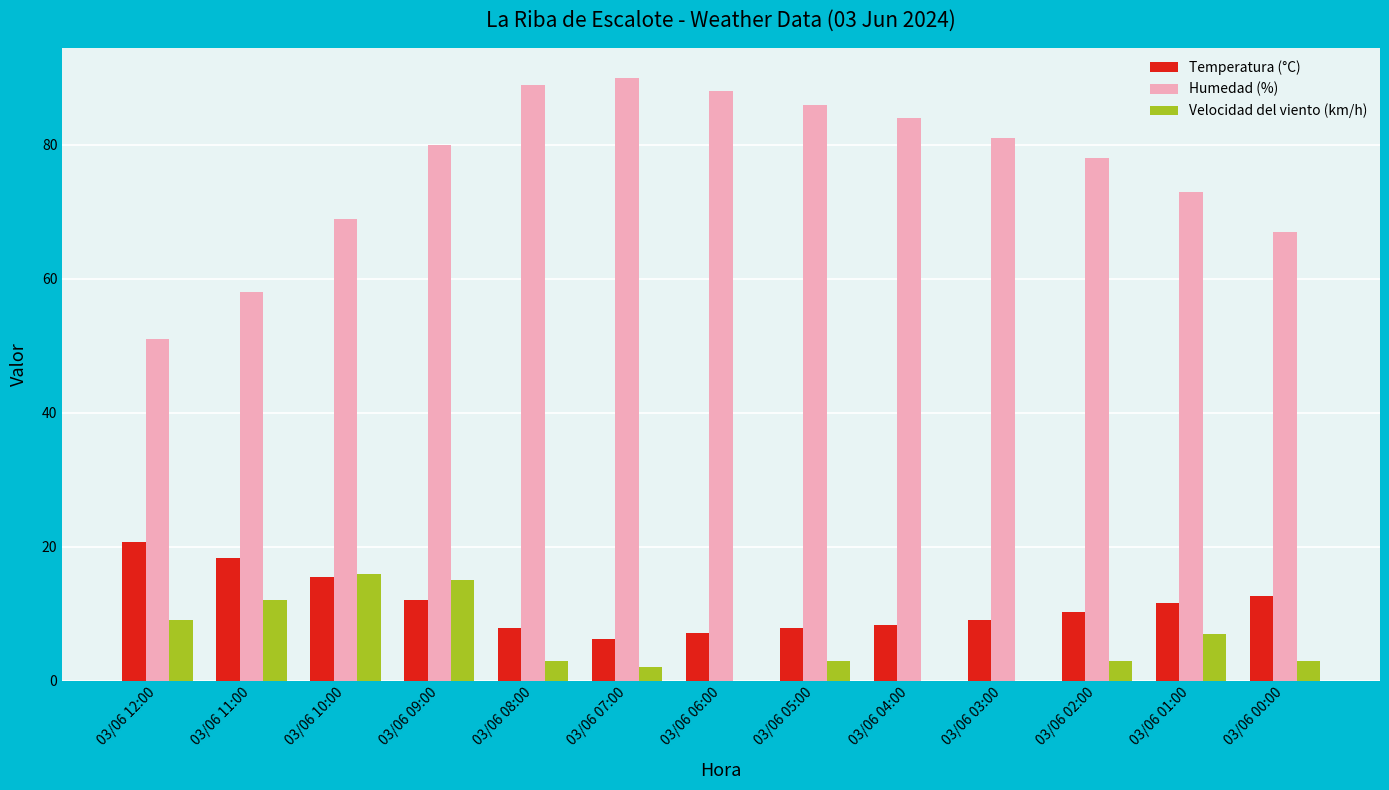

What is the total value across all series at 03/06 01:00?

91.6